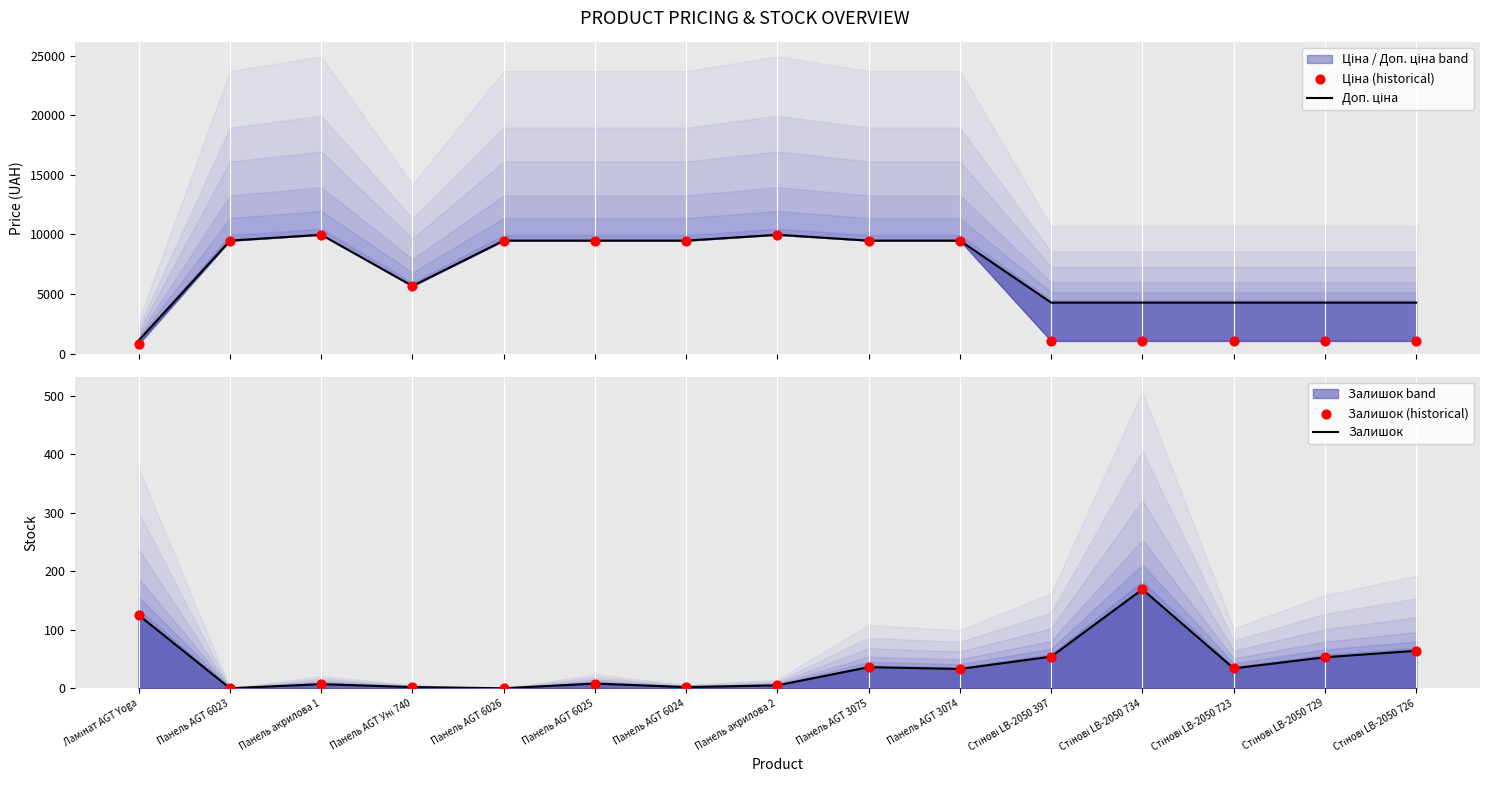

Is the value of Залишок at Панель AGT 3075 greater than the value of Ціна (historical) at Панель акрилова 1?

No